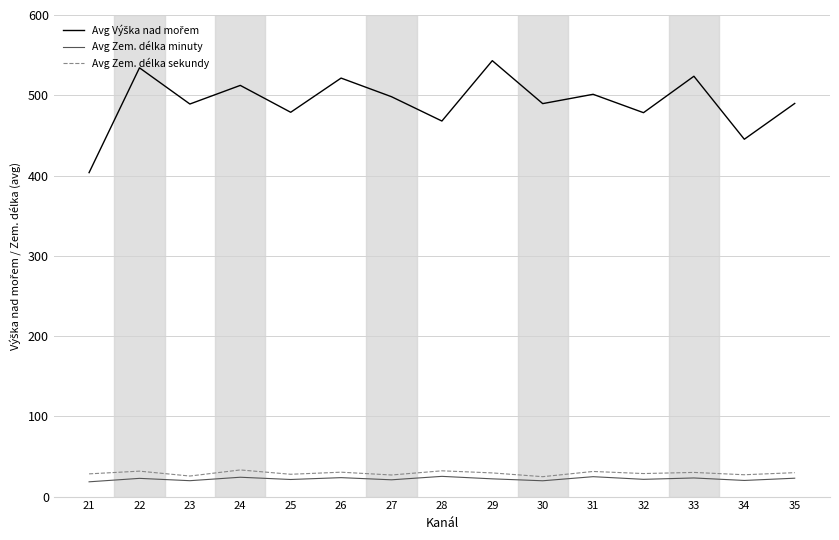

Is this an area chart (filled region under the line)?

No